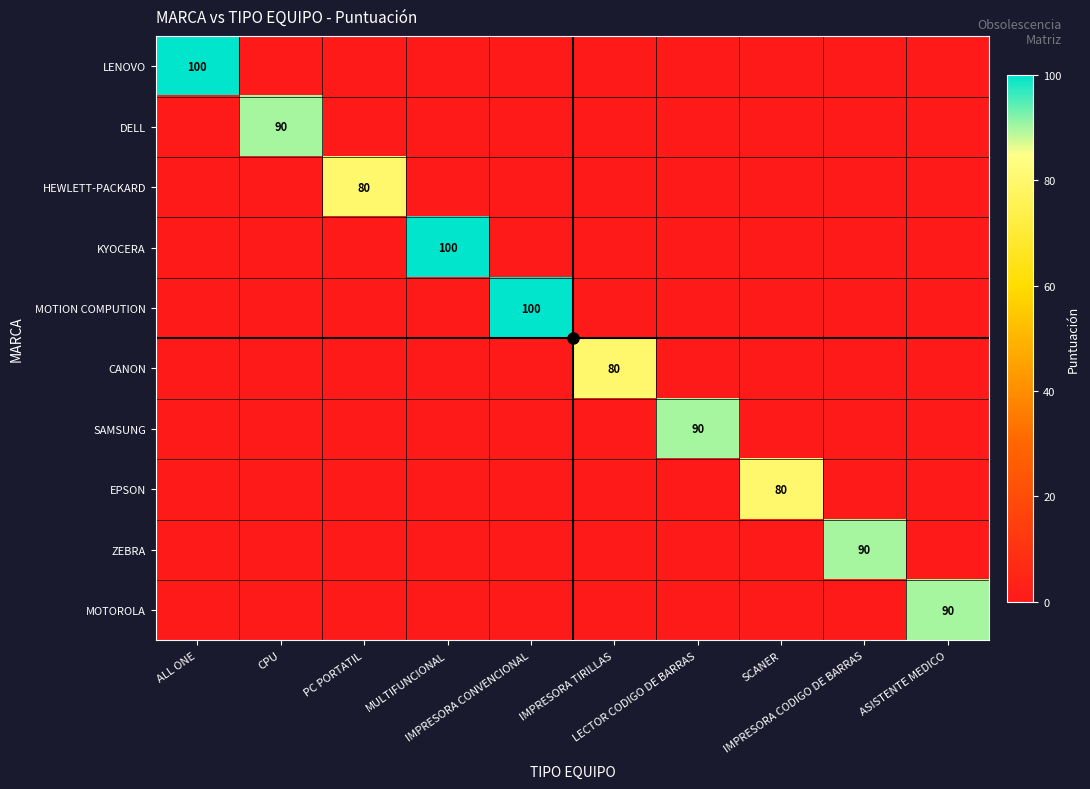

Rank the series by their maximum value, from highest to lowest.

LENOVO, KYOCERA, MOTION COMPUTION, DELL, SAMSUNG, ZEBRA, MOTOROLA, HEWLETT-PACKARD, CANON, EPSON